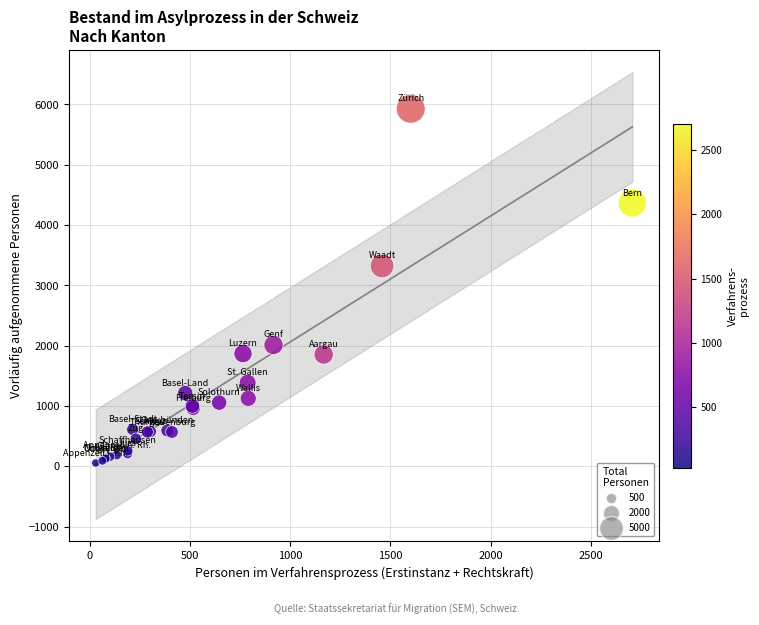

What Y value in the scatter plot is closest to 2992?

3323